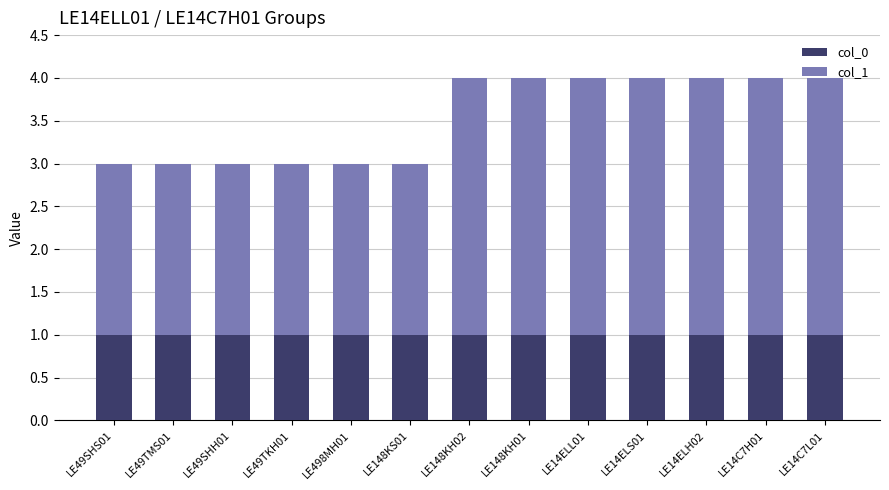

How many bars are there in total?

13